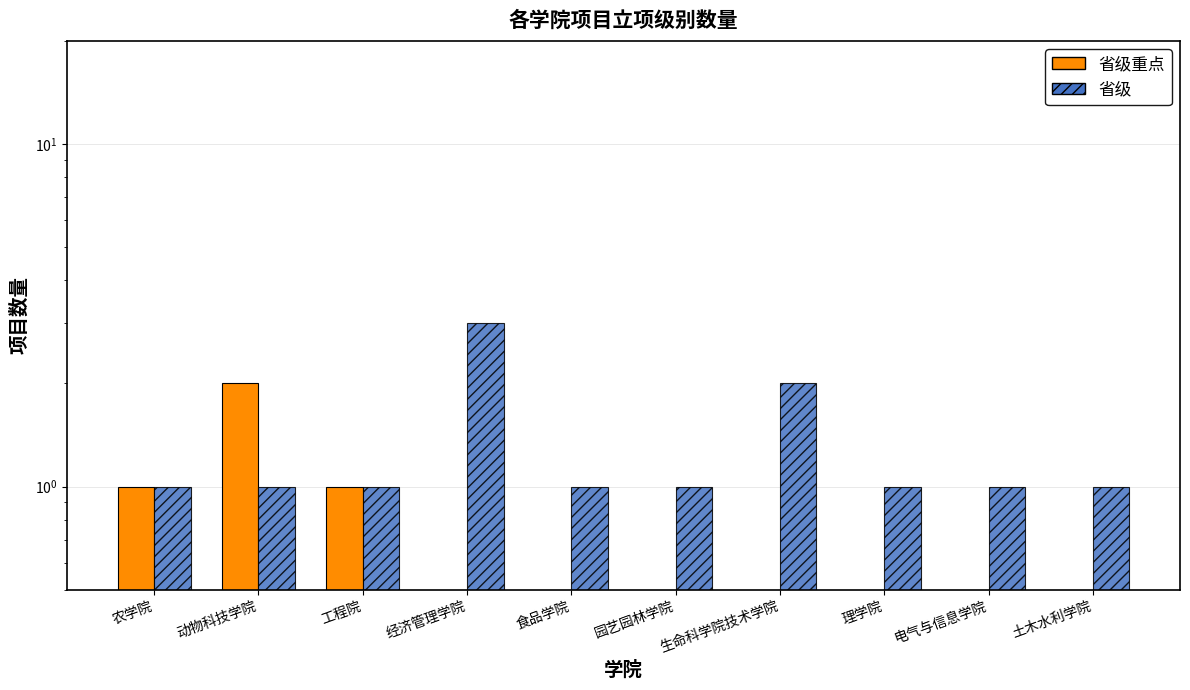

Count the number of categories in the chart.

10